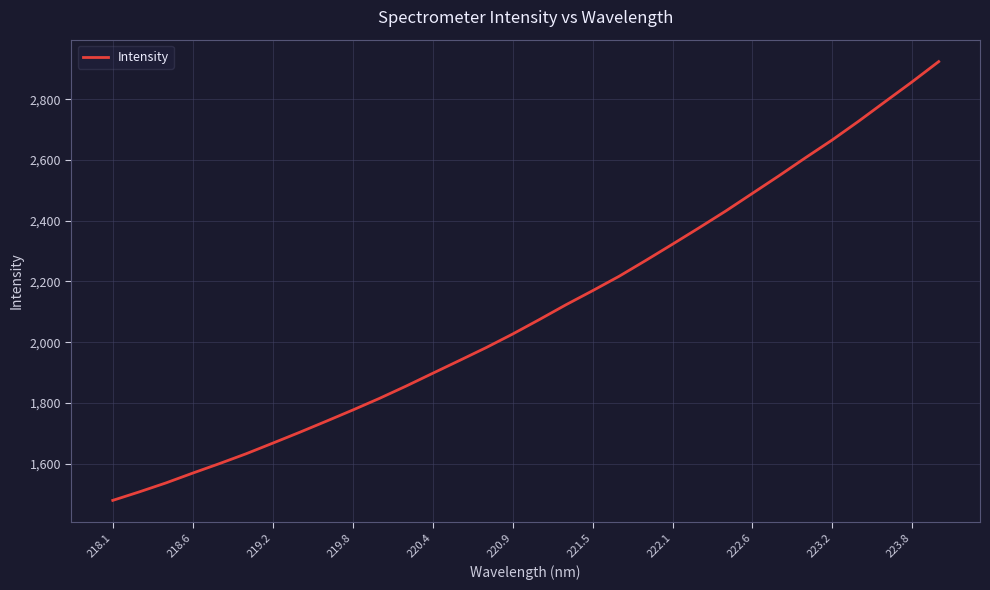

What is the smallest value displayed?

1478.7